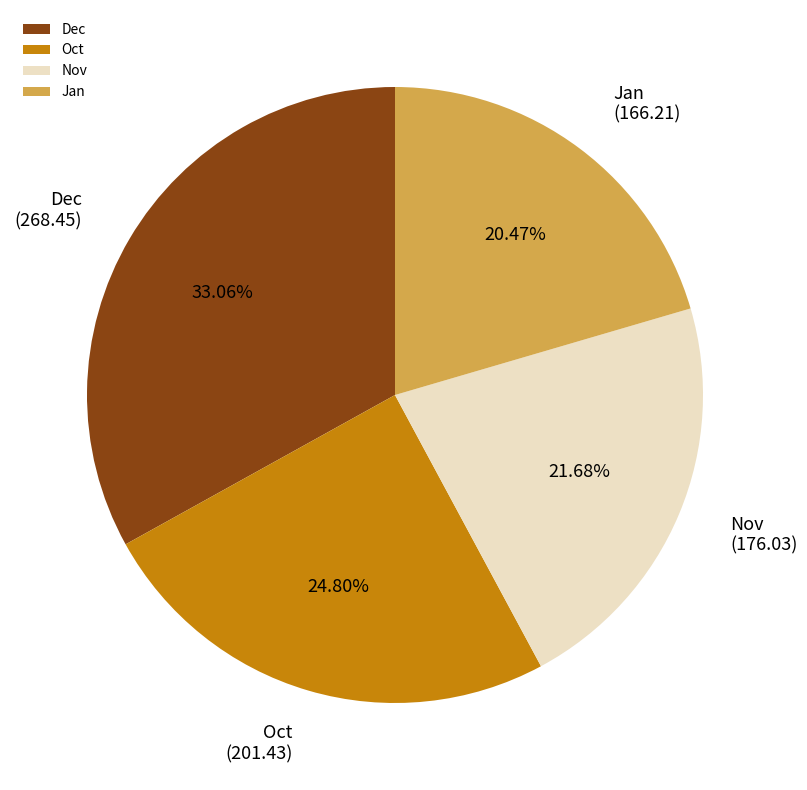

To the nearest percent, what is the difference between the largest and smallest slice percentages?

13%